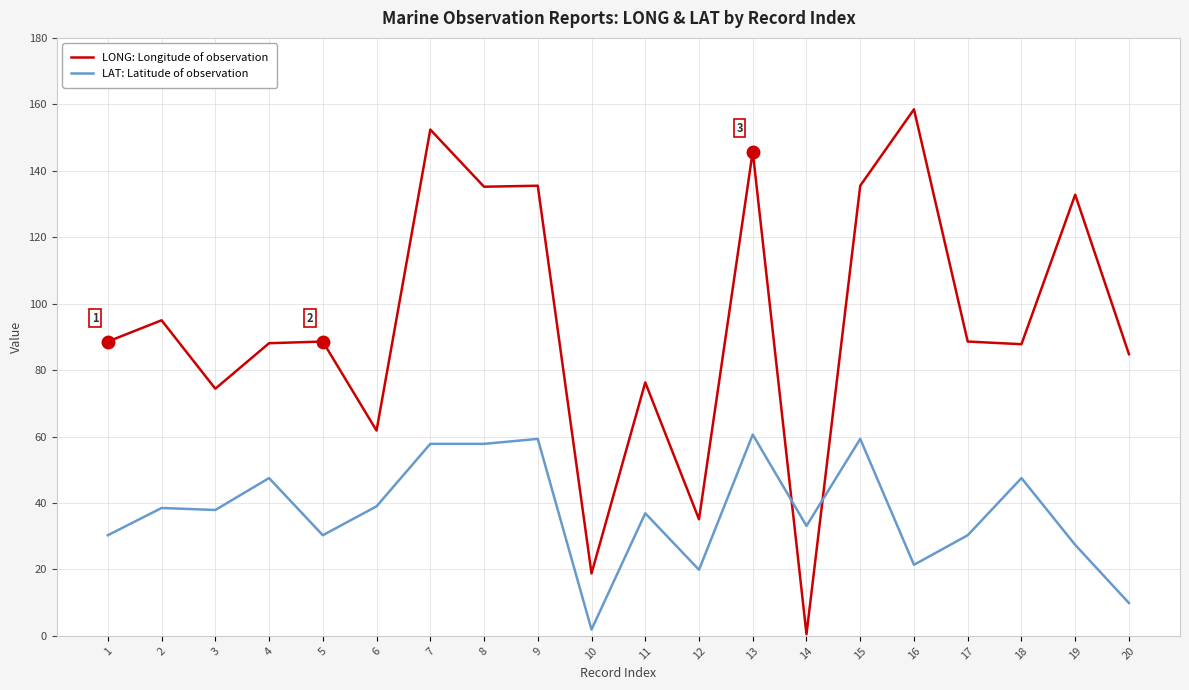

What is the difference between the highest and lowest values at 9?

76.2